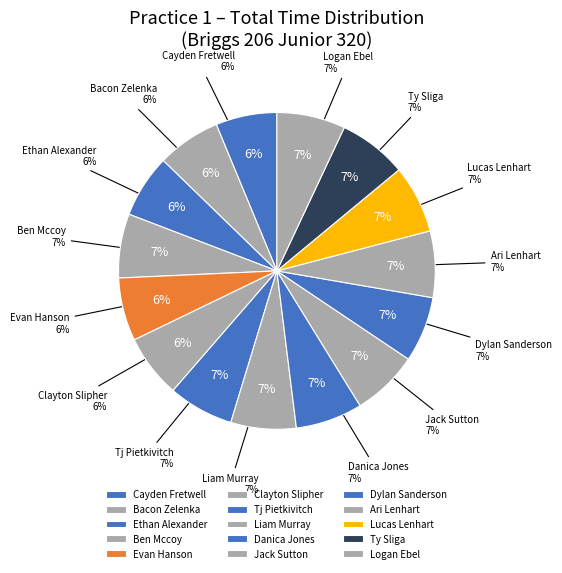

Is there any slice that represents more than half of the pie?

No